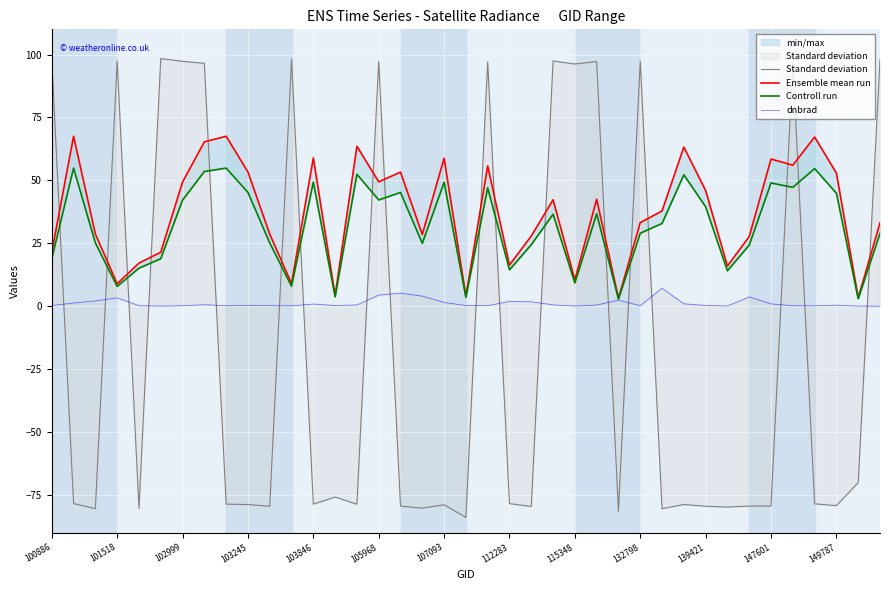

Which category has the lowest value across all series?

19